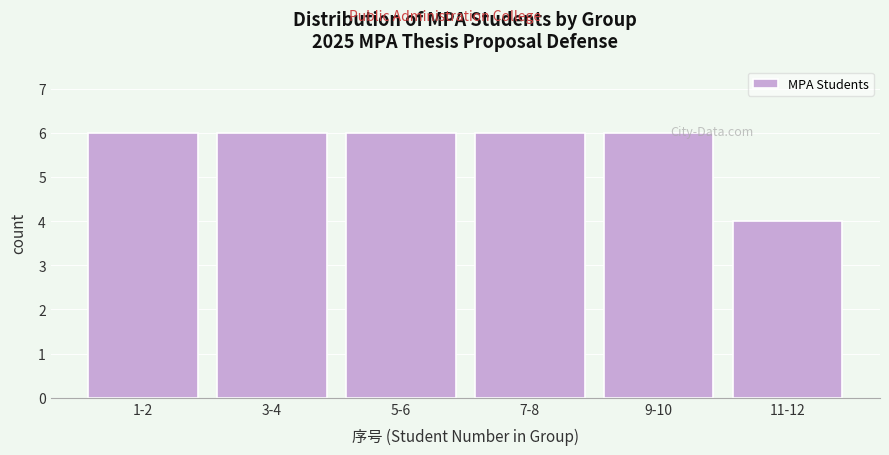

Reading right to left, list all the values displayed in this chart.

4	6	6	6	6	6